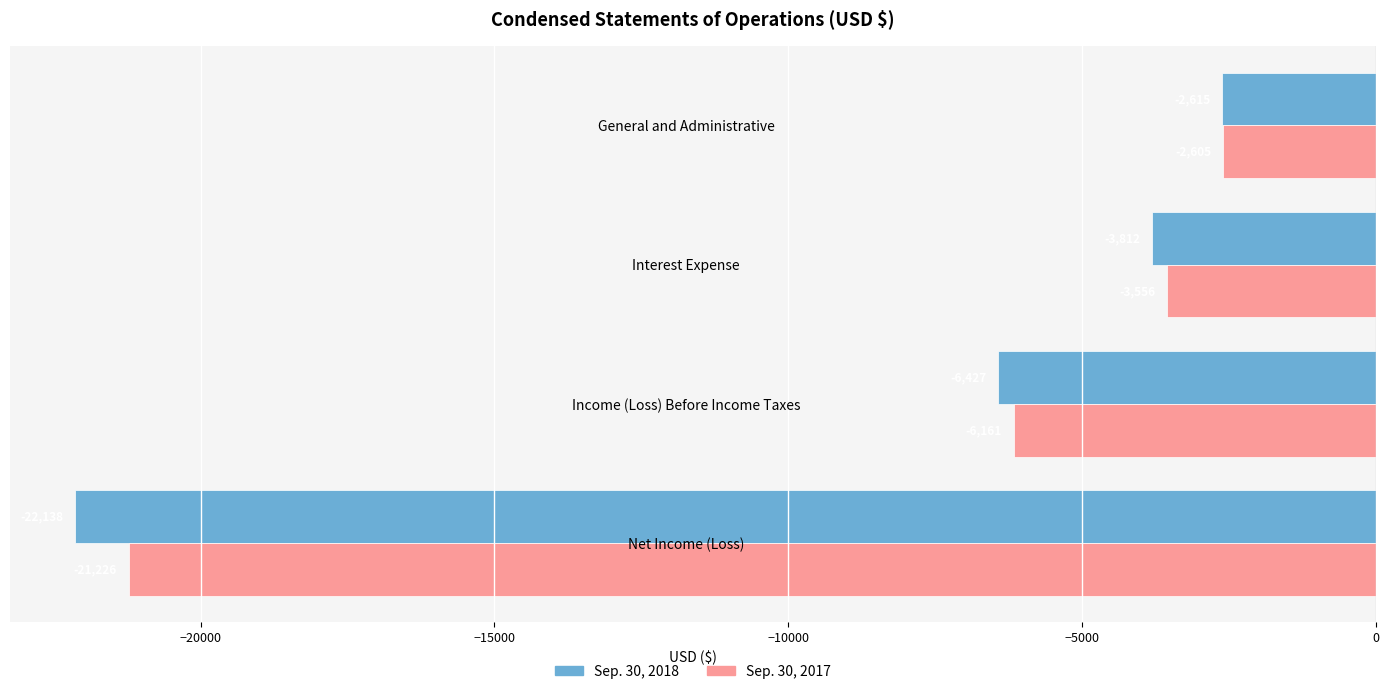

Which series has the largest total across all categories?

Sep. 30, 2017